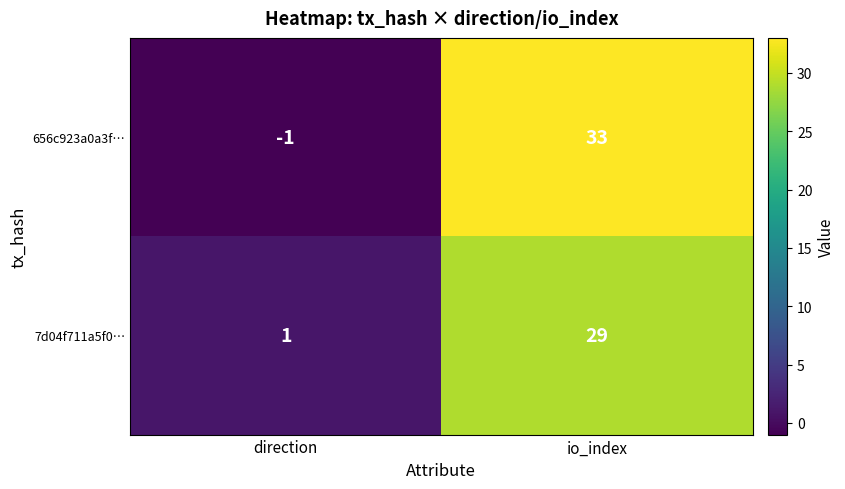

The 7d04f711a5f0… series shows 1 at direction. True or false?

True